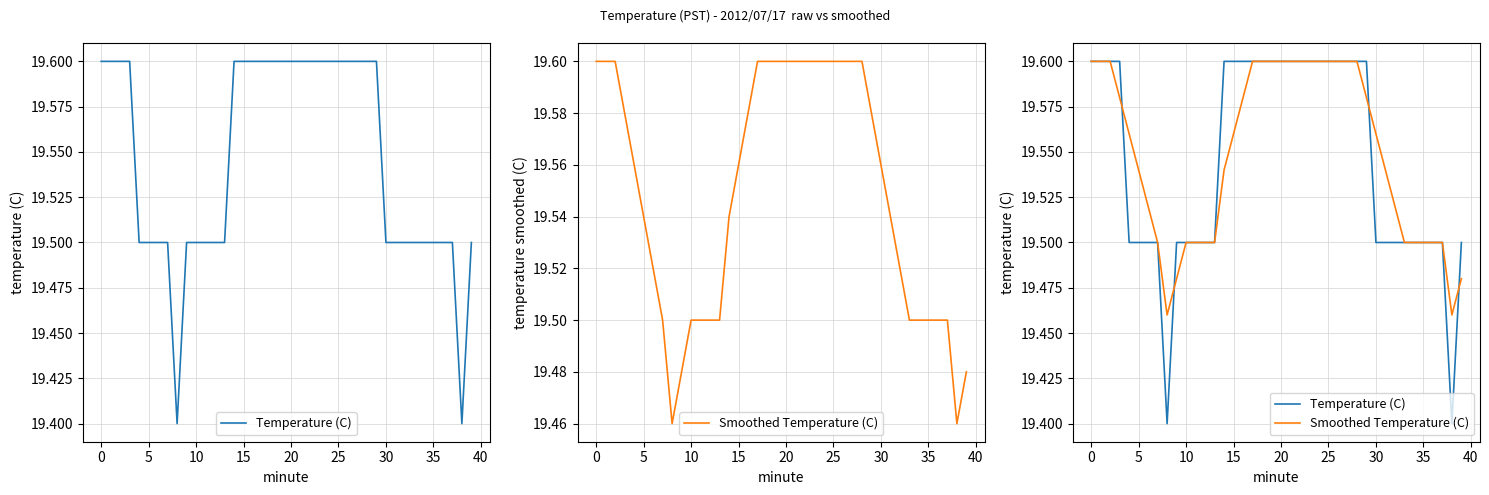

What is the label of the 2nd point from the right?

38